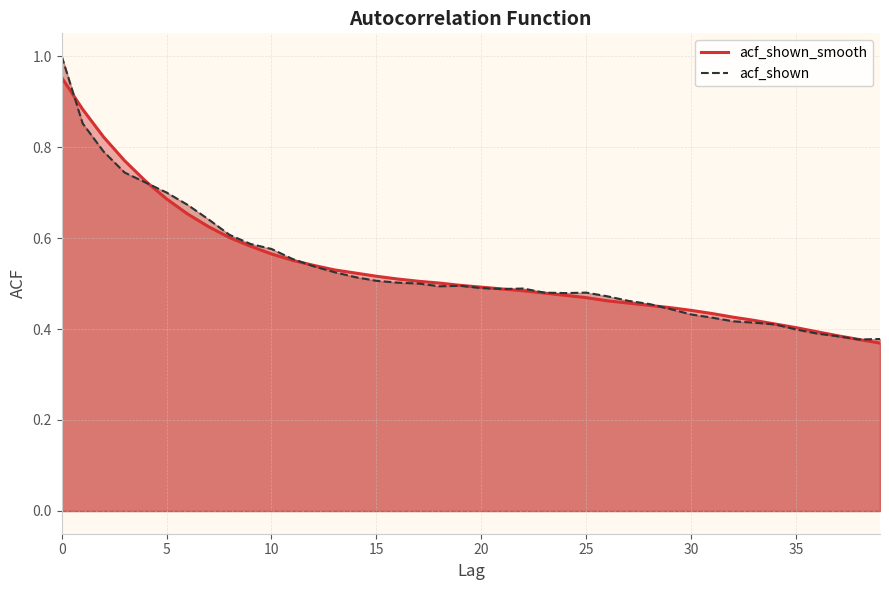

Reading right to left, list all the values displayed in this chart.

acf_shown_smooth: 0.4	0.4	0.4	0.4	0.4	0.4	0.4	0.4	0.4	0.4	0.4	0.5	0.5	0.5	0.5	0.5	0.5	0.5	0.5	0.5	0.5	0.5	0.5	0.5	0.5	0.5	0.5	0.5	0.6	0.6	0.6	0.6	0.6	0.7	0.7	0.7	0.8	0.8	0.9	1.0
acf_shown: 0.4	0.4	0.4	0.4	0.4	0.4	0.4	0.4	0.4	0.4	0.4	0.5	0.5	0.5	0.5	0.5	0.5	0.5	0.5	0.5	0.5	0.5	0.5	0.5	0.5	0.5	0.5	0.5	0.6	0.6	0.6	0.6	0.6	0.7	0.7	0.7	0.7	0.8	0.9	1.0